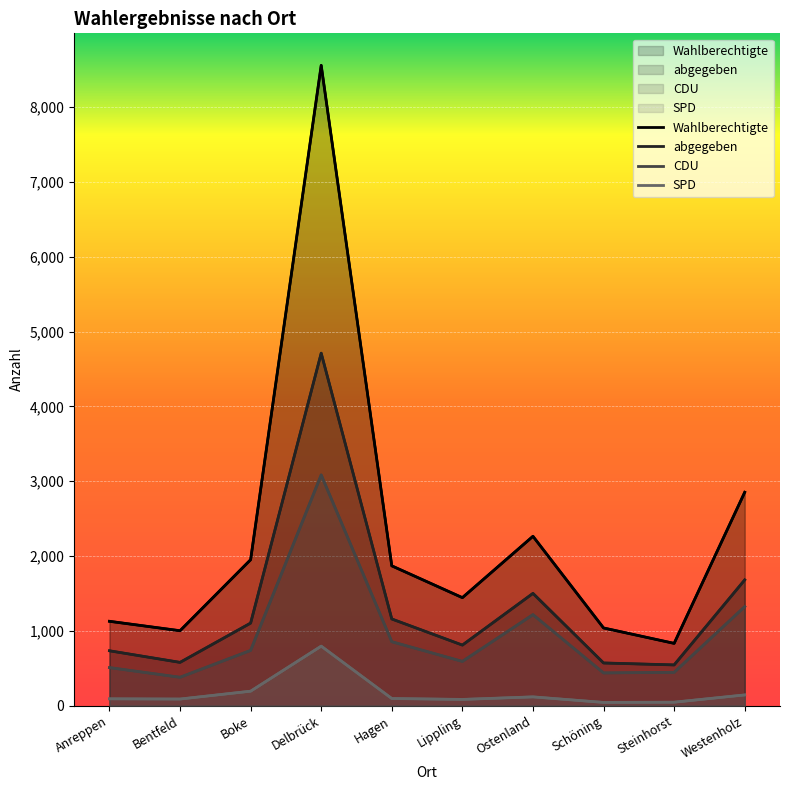

True or false: abgegeben and SPD intersect in this chart.

False